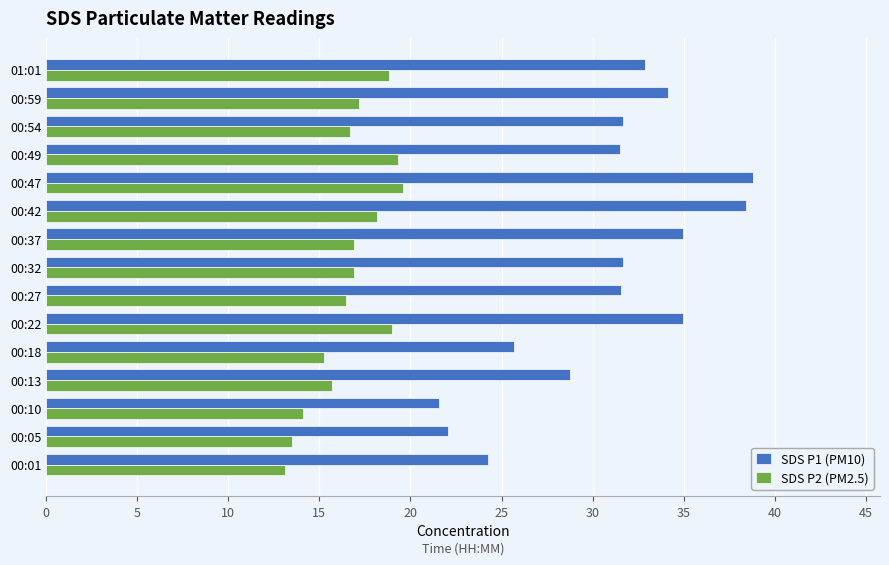

Which series has the largest range (max minus min)?

SDS P1 (PM10)